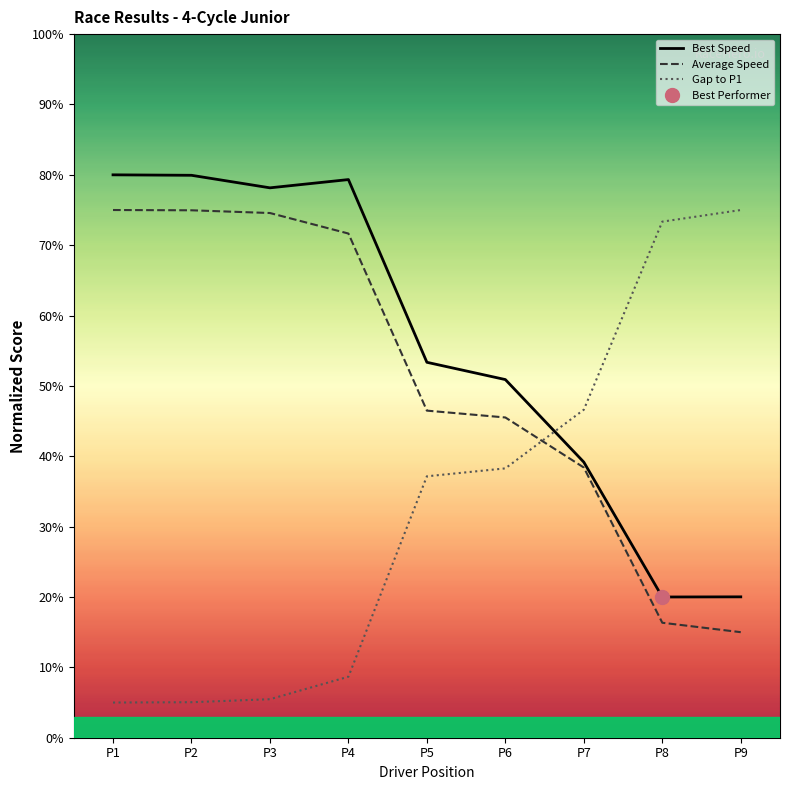

How many data points in Gap to P1 are above 37?

5